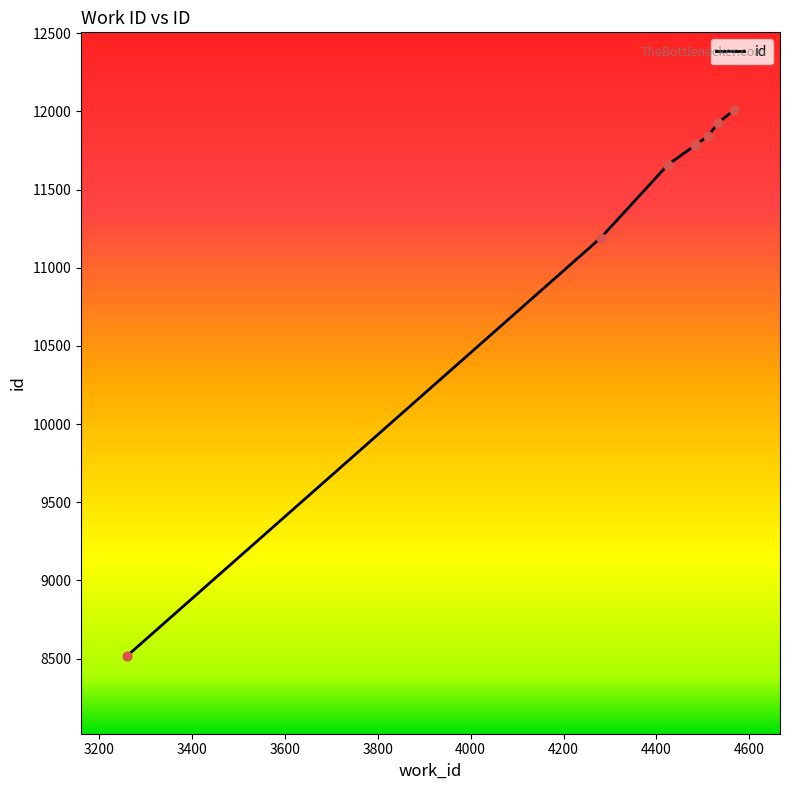

Which has a higher value, 4425 or 4533?

4533